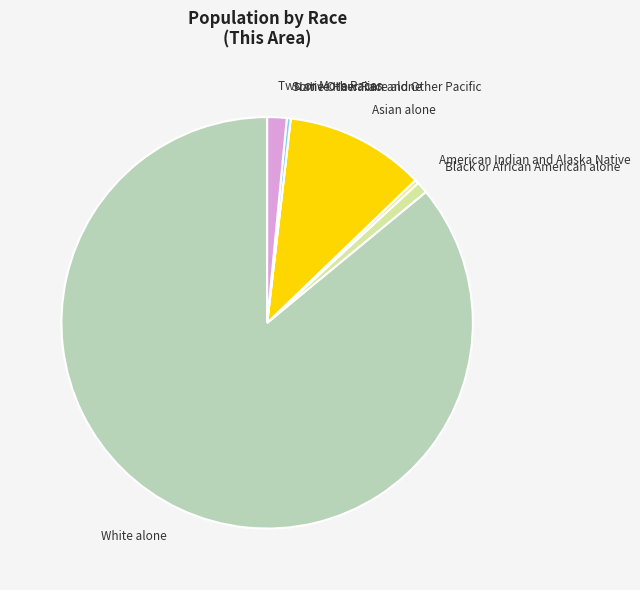

Does Black or African American alone represent more than half of the total?

No